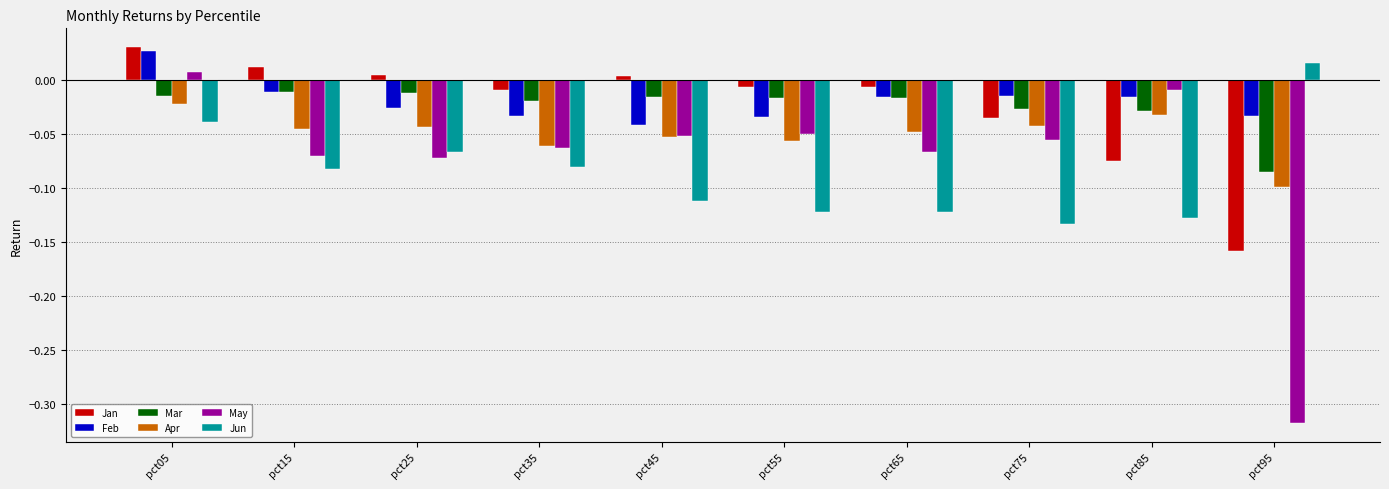

Which category has the lowest value across all series?

pct95